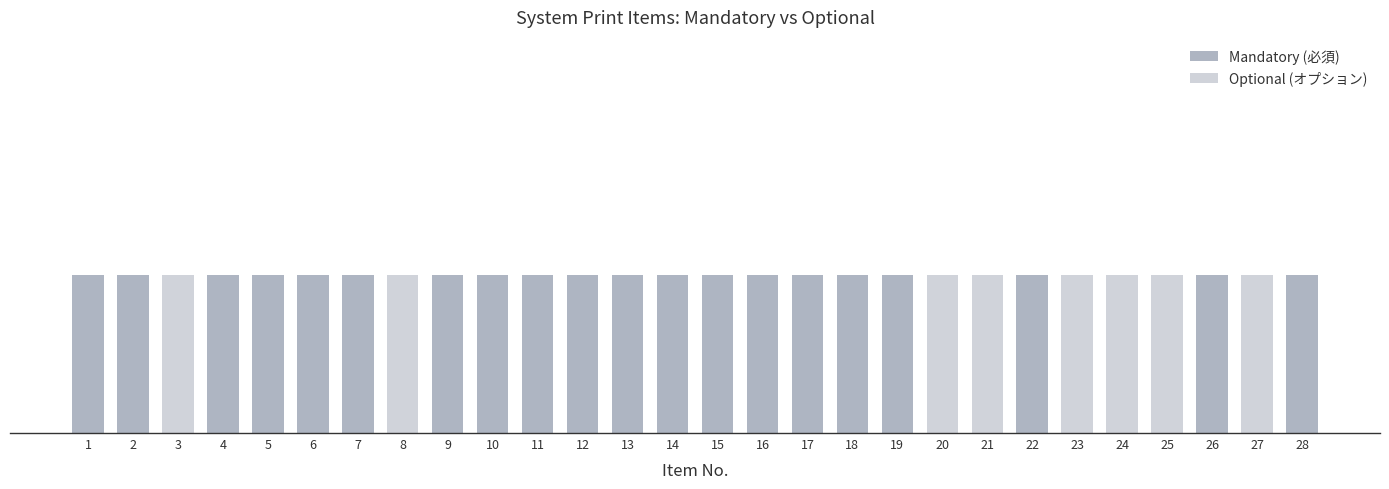

Does the chart contain stacked bars?

Yes